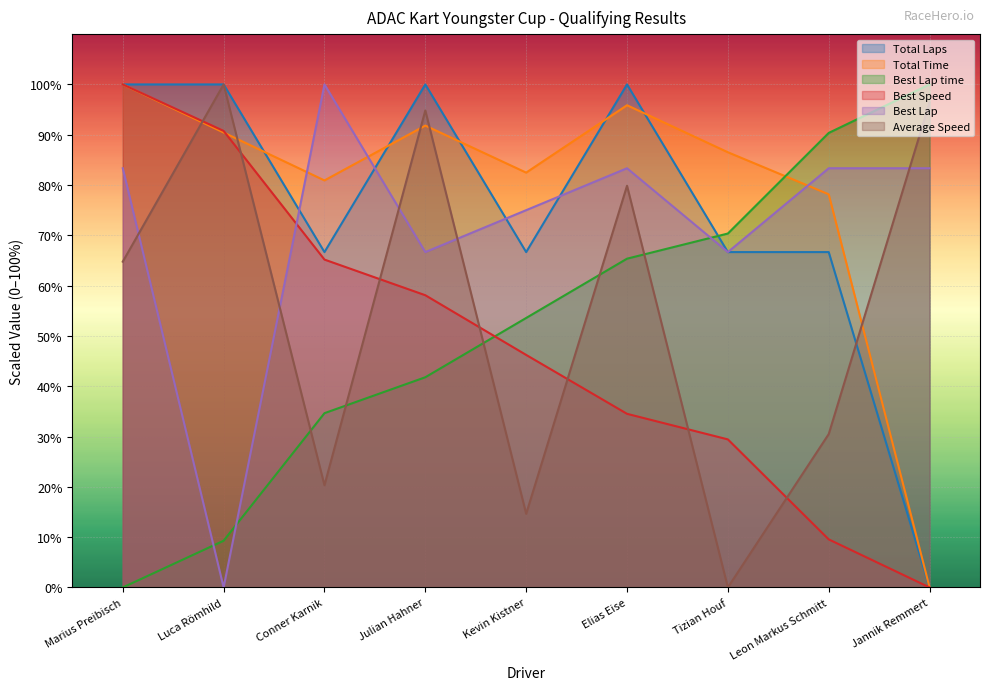

True or false: Best Lap has a value of 66.7 at Tizian Houf.

True